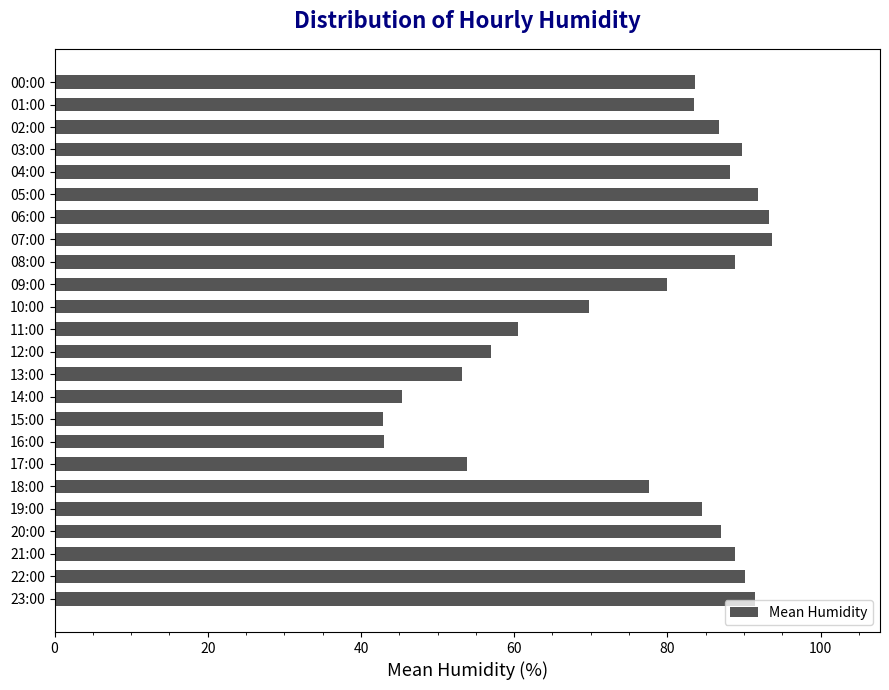

What is the change in value from 09:00 to 10:00?

-10.1